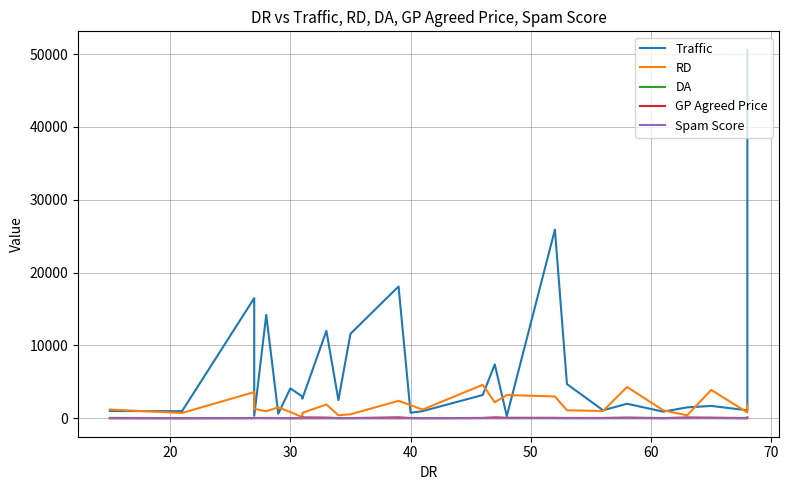

What is the highest value of the Traffic series?

50600